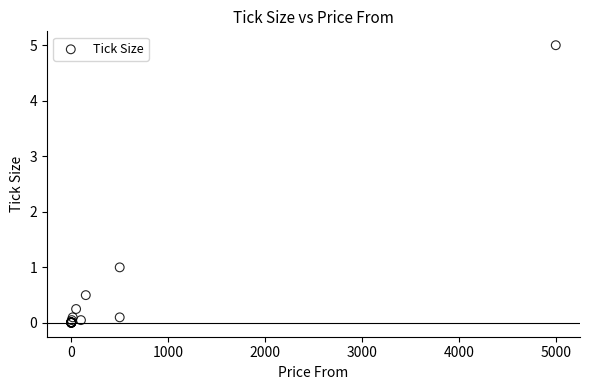

What Y value in the scatter plot is closest to 2?

1.0